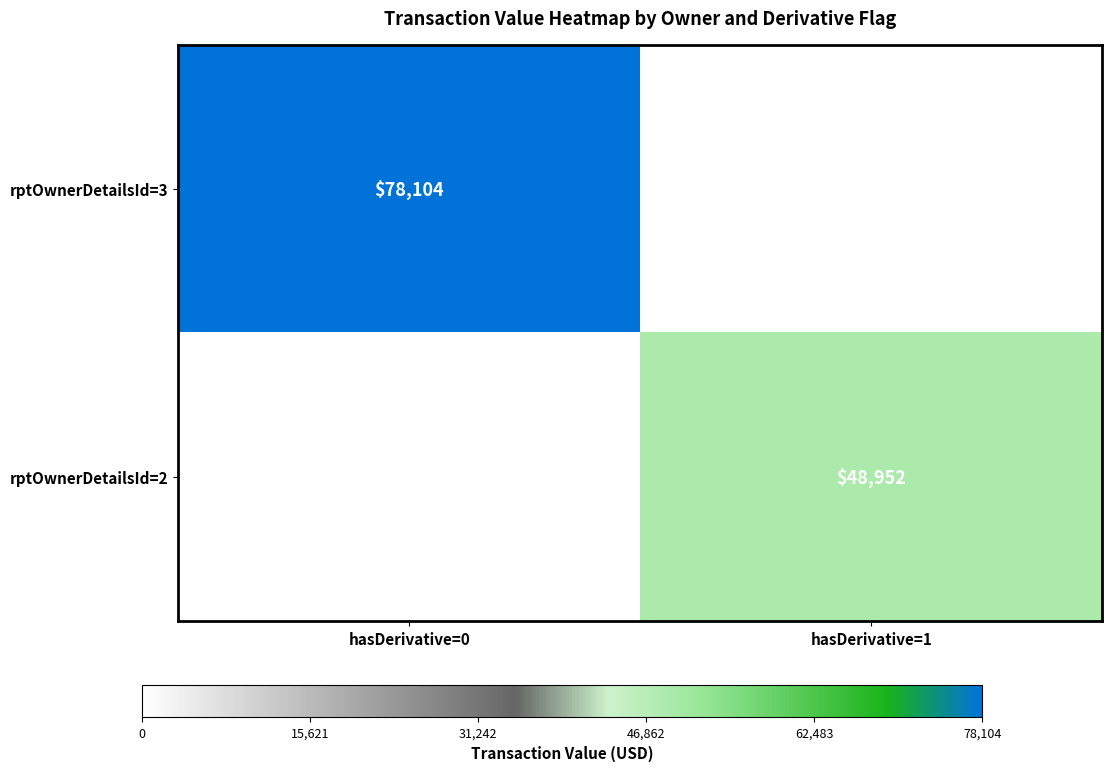

Is it true that rptOwnerDetailsId=2 equals 48952 at hasDerivative=1?

True